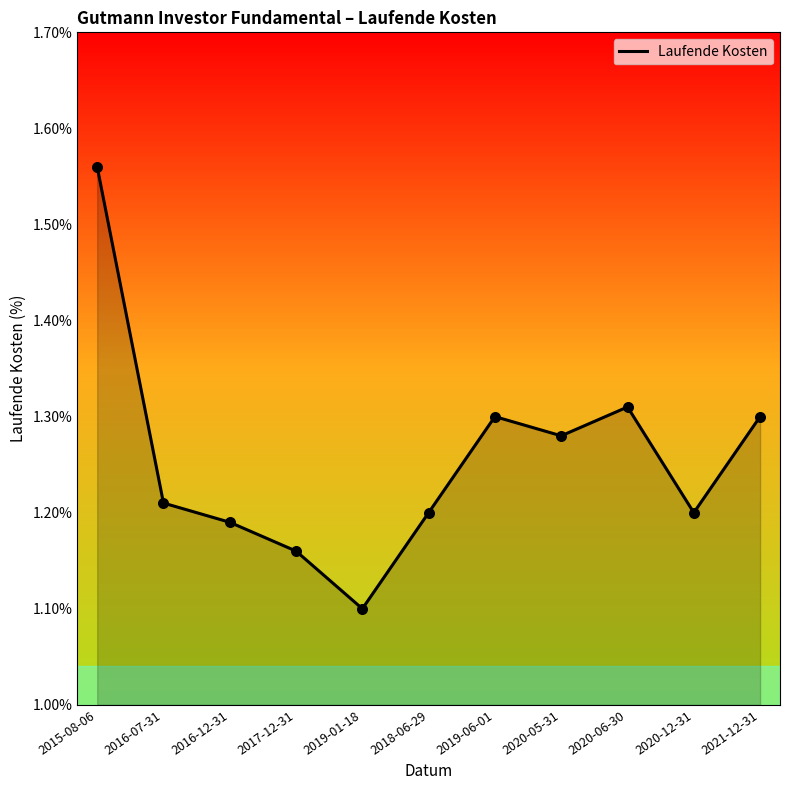

Which has a higher value, 2021-12-31 or 2016-07-31?

2021-12-31